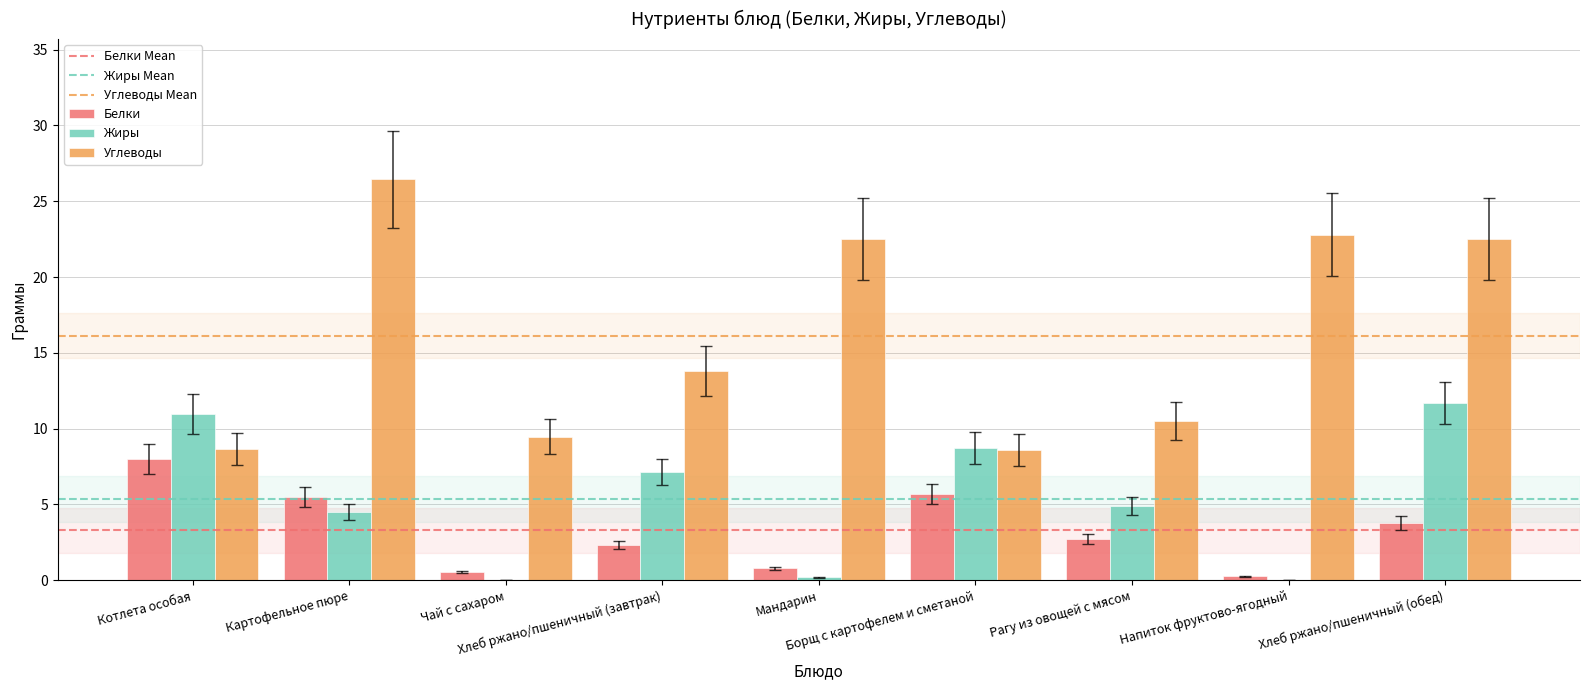

What is the sum of all Белки values?

29.6